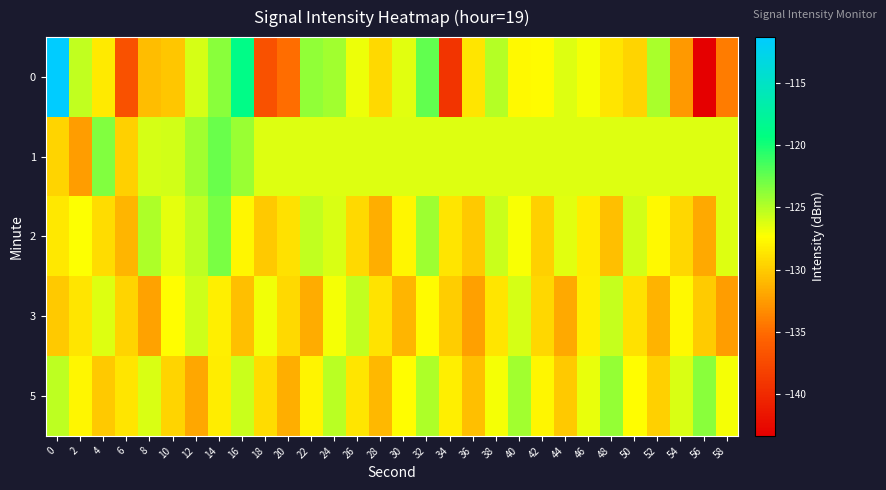

Reading left to right, what are all the values shown in this chart?

0: 0=-111.3	2=-125.4	4=-128.4	6=-136.9	8=-130.8	10=-130.2	12=-126.0	14=-123.7	16=-118.9	18=-137.0	20=-134.9	22=-123.9	24=-124.3	26=-126.8	28=-129.3	30=-126.4	32=-122.4	34=-139.2	36=-128.6	38=-125.0	40=-127.6	42=-127.6	44=-126.3	46=-127.0	48=-128.7	50=-129.5	52=-124.7	54=-132.7	56=-143.4	58=-134.2
1: 0=-129.5	2=-132.4	4=-123.4	6=-129.8	8=-126.0	10=-126.0	12=-124.4	14=-122.7	16=-124.1	18=-126.3	20=-126.3	22=-126.3	24=-126.3	26=-126.3	28=-126.3	30=-126.3	32=-126.3	34=-126.3	36=-126.3	38=-126.3	40=-126.3	42=-126.3	44=-126.3	46=-126.3	48=-126.3	50=-126.3	52=-126.3	54=-126.3	56=-126.3	58=-126.3
2: 0=-128.5	2=-127.3	4=-129.1	6=-131.2	8=-124.8	10=-126.5	12=-125.3	14=-123.1	16=-127.8	18=-130.2	20=-128.9	22=-125.4	24=-126.1	26=-129.3	28=-131.5	30=-127.8	32=-124.2	34=-128.7	36=-130.1	38=-125.6	40=-127.2	42=-129.8	44=-126.4	46=-128.3	48=-130.7	50=-125.9	52=-127.6	54=-129.4	56=-131.8	58=-126.3
3: 0=-130.1	2=-128.7	4=-126.3	6=-129.5	8=-132.1	10=-127.4	12=-125.8	14=-128.2	16=-130.6	18=-126.9	20=-129.3	22=-131.7	24=-127.0	26=-125.4	28=-128.8	30=-131.2	32=-127.5	34=-129.9	36=-132.3	38=-128.6	40=-126.0	42=-129.4	44=-131.8	46=-128.1	48=-125.5	50=-128.9	52=-131.3	54=-127.6	56=-130.0	58=-132.4
5: 0=-125.3	2=-127.8	4=-130.2	6=-128.6	8=-126.1	10=-129.5	12=-131.9	14=-128.3	16=-125.7	18=-129.1	20=-131.5	22=-127.9	24=-125.2	26=-128.6	28=-131.0	30=-127.4	32=-124.8	34=-128.2	36=-130.6	38=-127.0	40=-124.4	42=-127.8	44=-130.2	46=-126.6	48=-124.0	50=-127.4	52=-129.8	54=-126.2	56=-123.6	58=-127.0